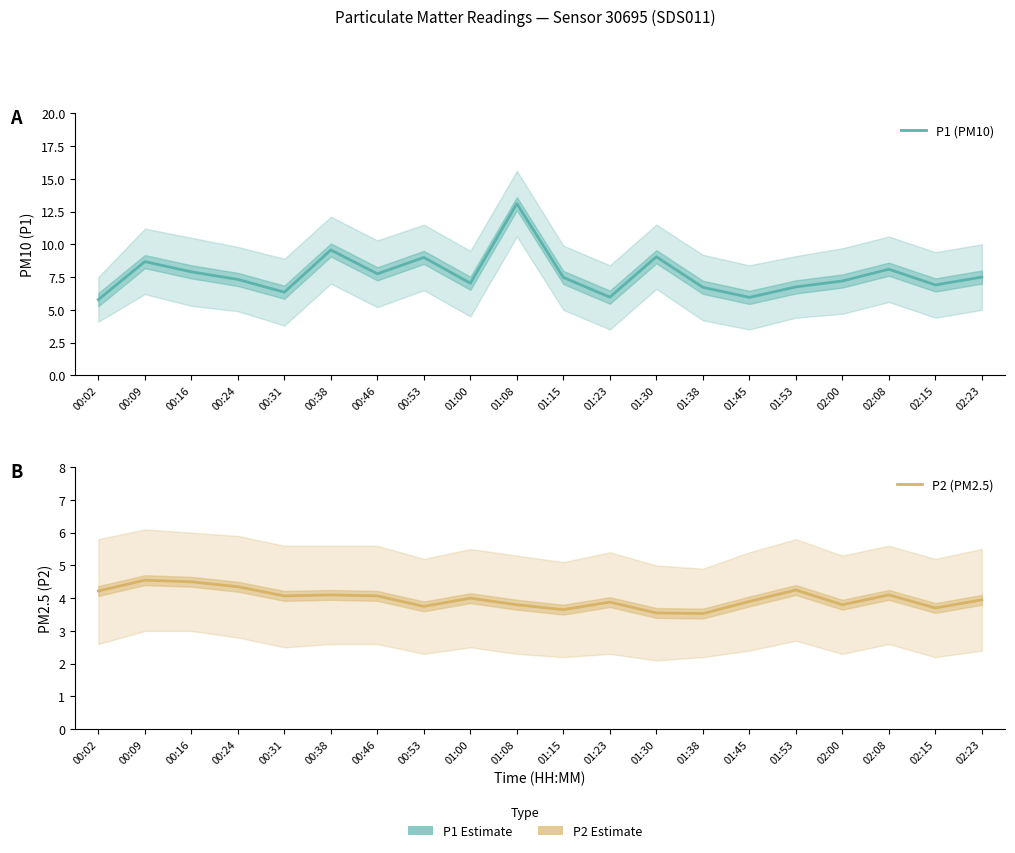

True or false: P2 (PM2.5) has more than 1 points higher than both neighbors.

True